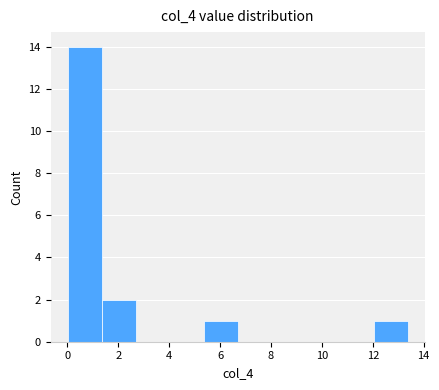

Reading left to right, transcribe this chart: for each bar, give the range it covers on the x-axis and its height. Neither the bar edges nor the heights are printed on the chart, so give them approximately, as read against the axes.

0.0 to 1.4: 14
1.4 to 2.6: 2
2.6 to 4.0: 0
4.0 to 5.4: 0
5.4 to 6.6: 1
6.6 to 8.0: 0
8.0 to 9.4: 0
9.4 to 10.6: 0
10.6 to 12.0: 0
12.0 to 13.4: 1